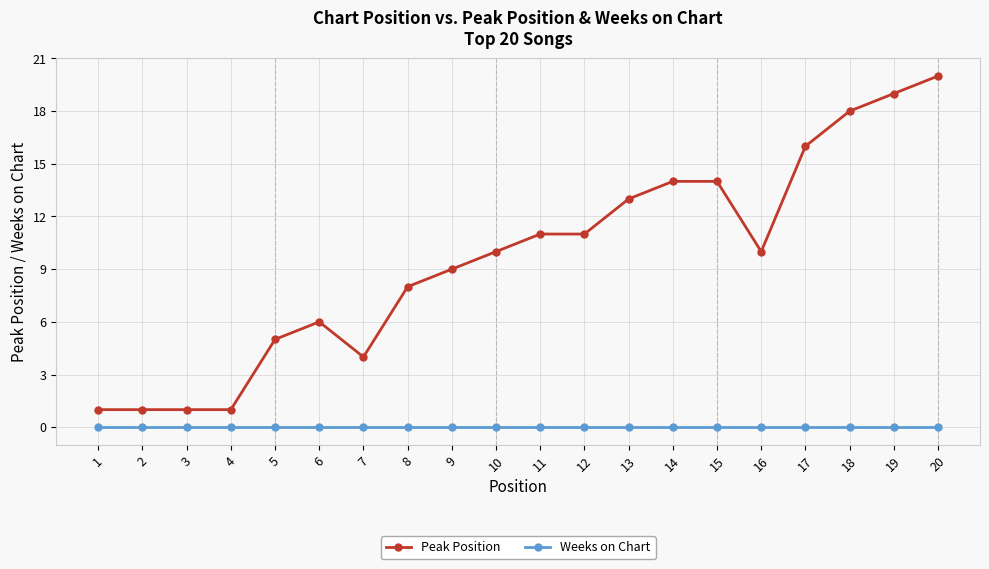

Between 3 and 14, which series saw the biggest shift?

Peak Position